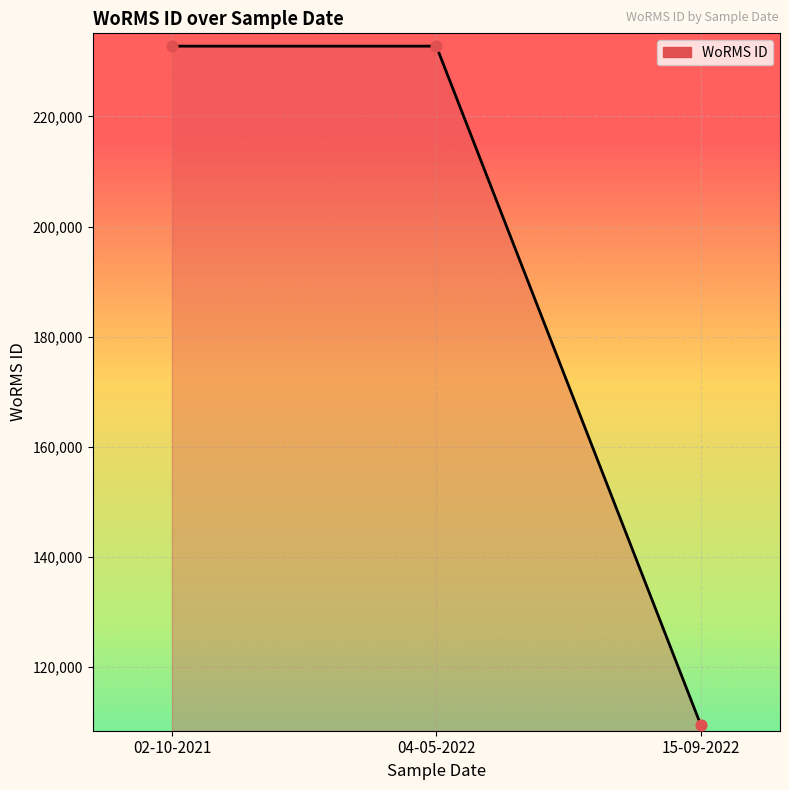

Which has a higher value, 15-09-2022 or 02-10-2021?

02-10-2021